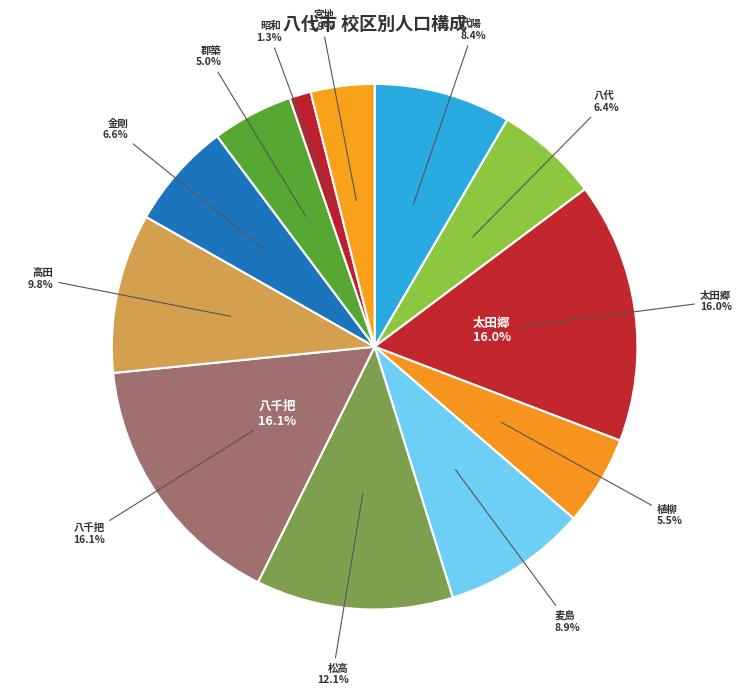

How much of the chart is everything except 高田?

90.2%